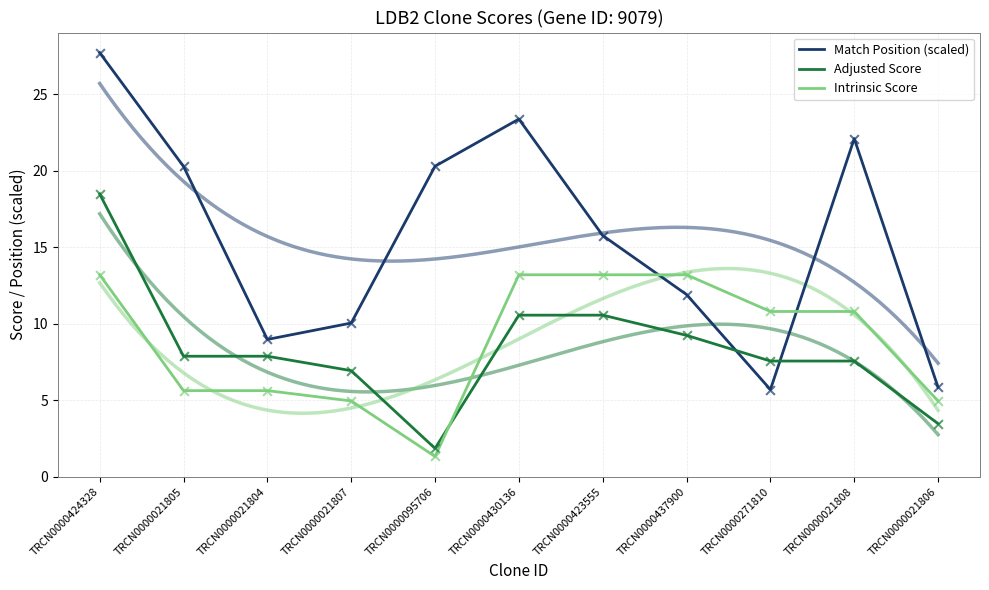

At how many categories does at least one series exceed 8?

10